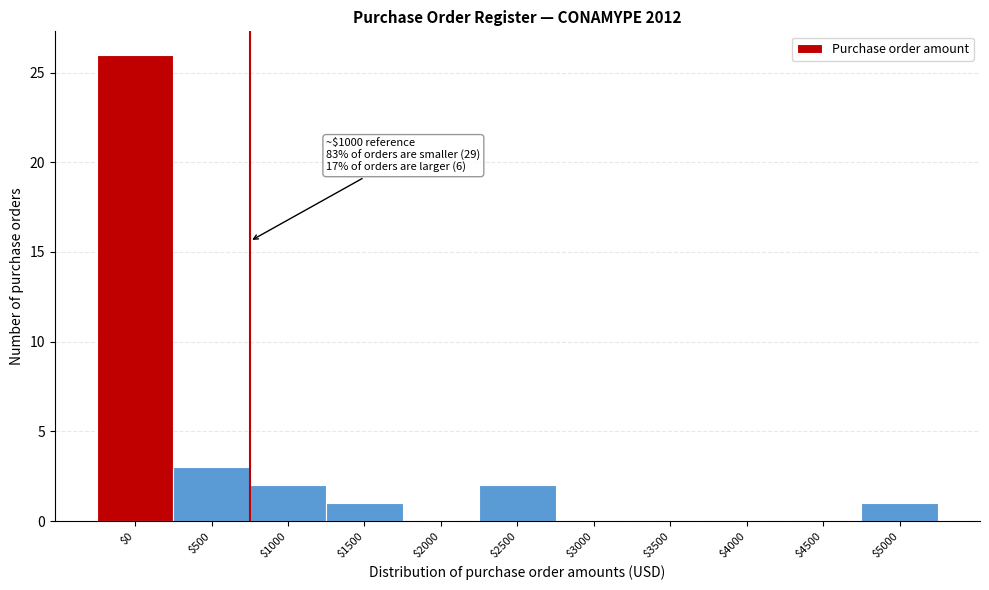

What is the approximate value at $500, to the nearest 5?

5